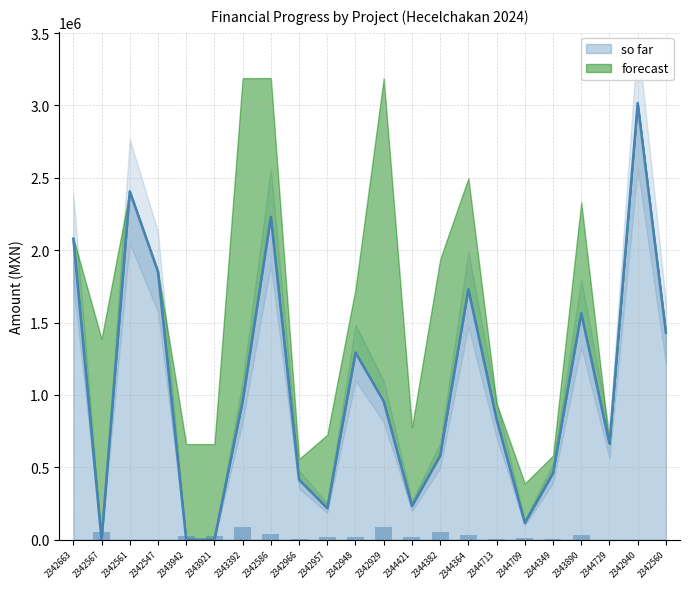

Rank the categories by value from highest to lowest.

2342940, 2342561, 2342586, 2342663, 2342547, 2344364, 2343890, 2342560, 2342948, 2343392, 2342929, 2344713, 2344729, 2344382, 2344349, 2342966, 2344421, 2342957, 2344709, 2342567, 2343942, 2343921